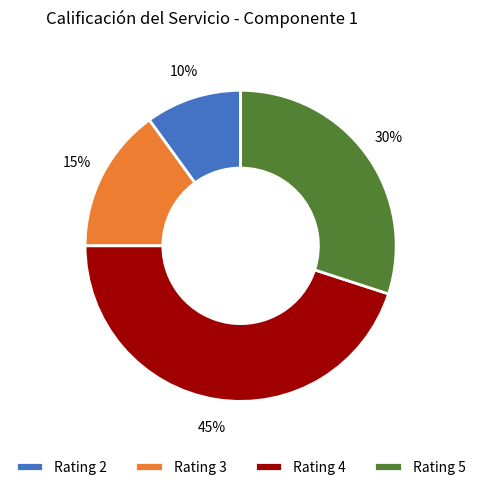

Is there a majority slice in this chart?

No